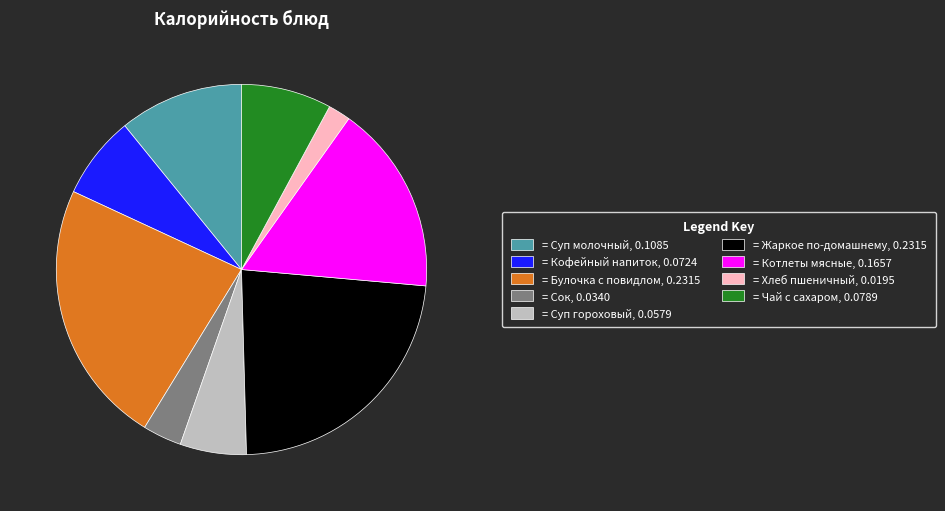

Which slice is the smallest?

= Хлеб пшеничный, 0.0195